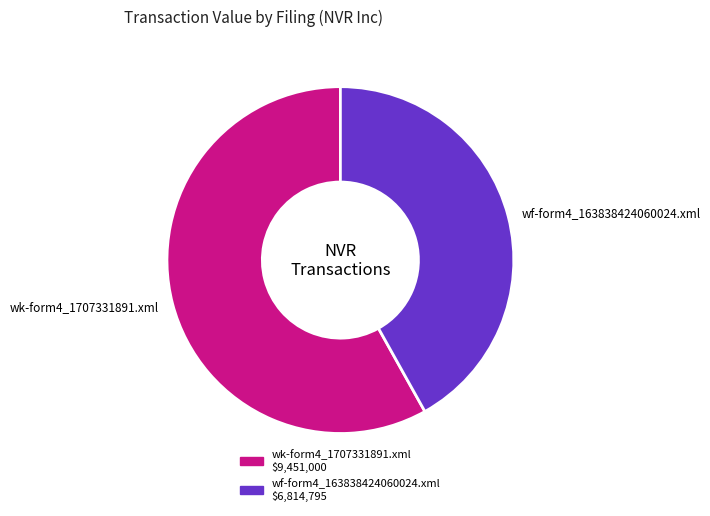

Is the sum of wf-form4_163838424060024.xml and wk-form4_1707331891.xml greater than half?

Yes